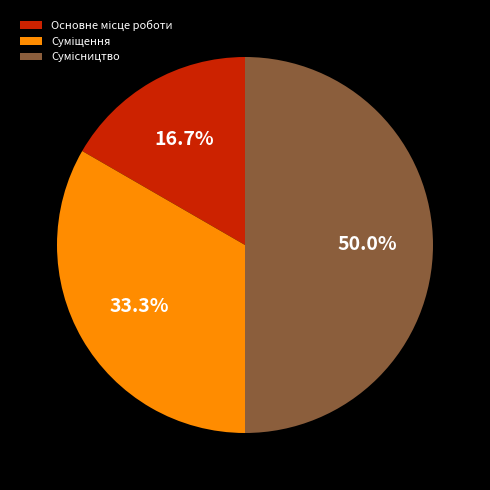

True or false: Суміщення accounts for 33% of the total.

True